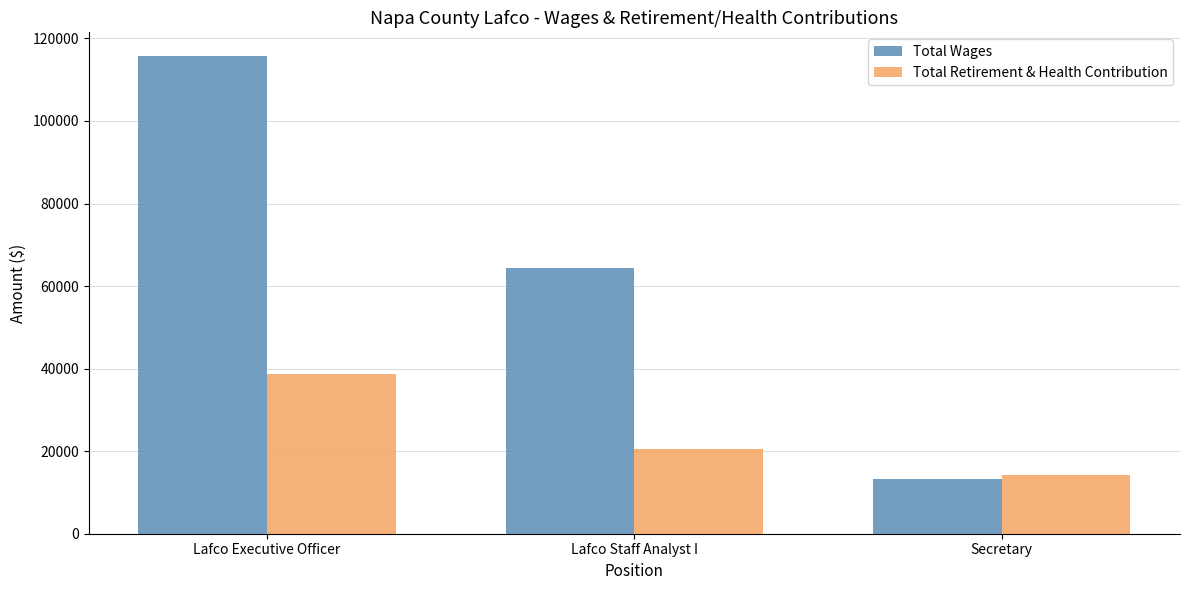

At which category is the sum across all series the highest?

Lafco Executive Officer